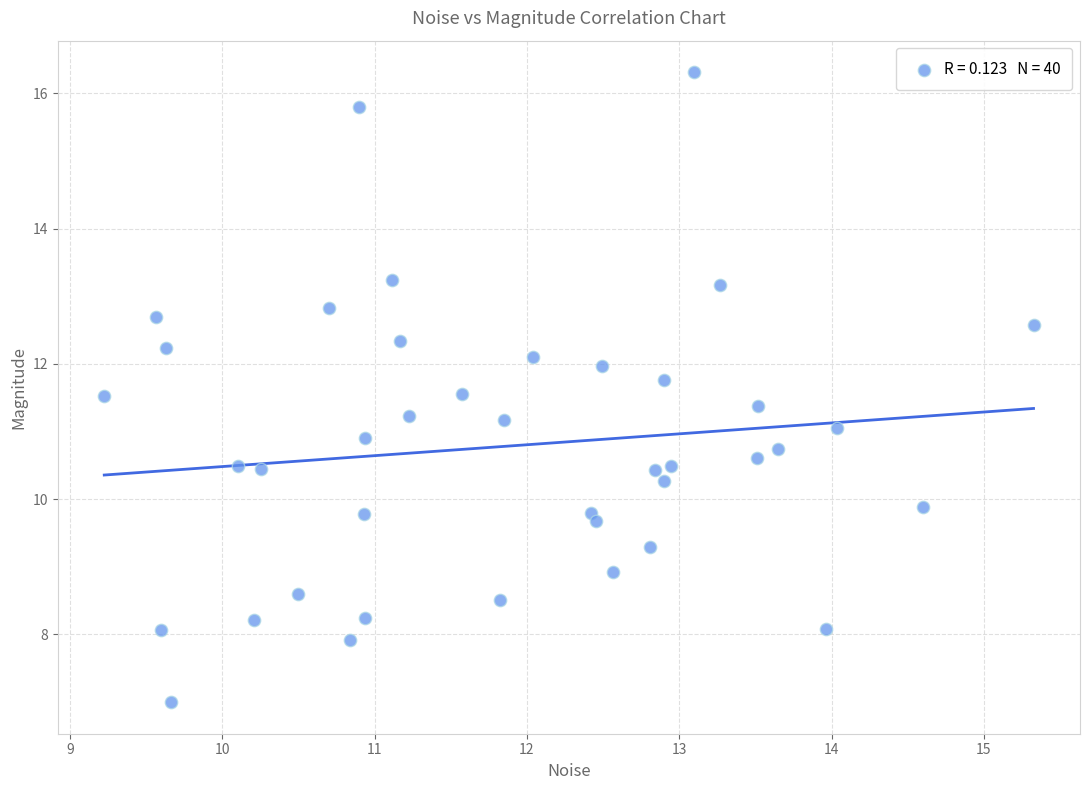

What is the range of Y values (max minus min)?

9.3